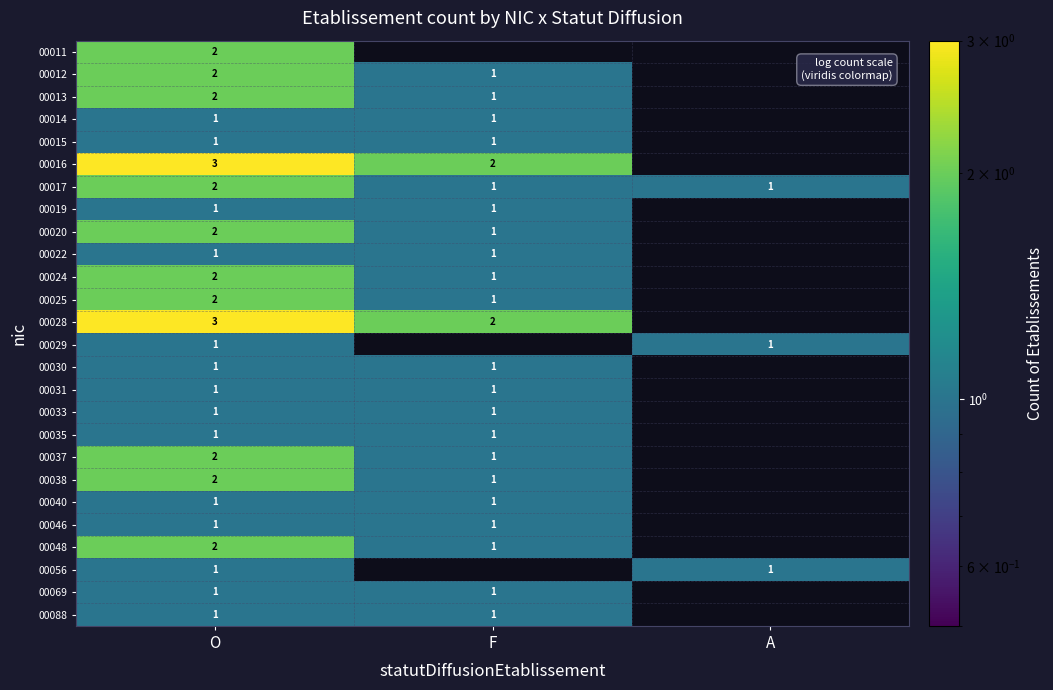

The 00030 series shows 0 at F. True or false?

False